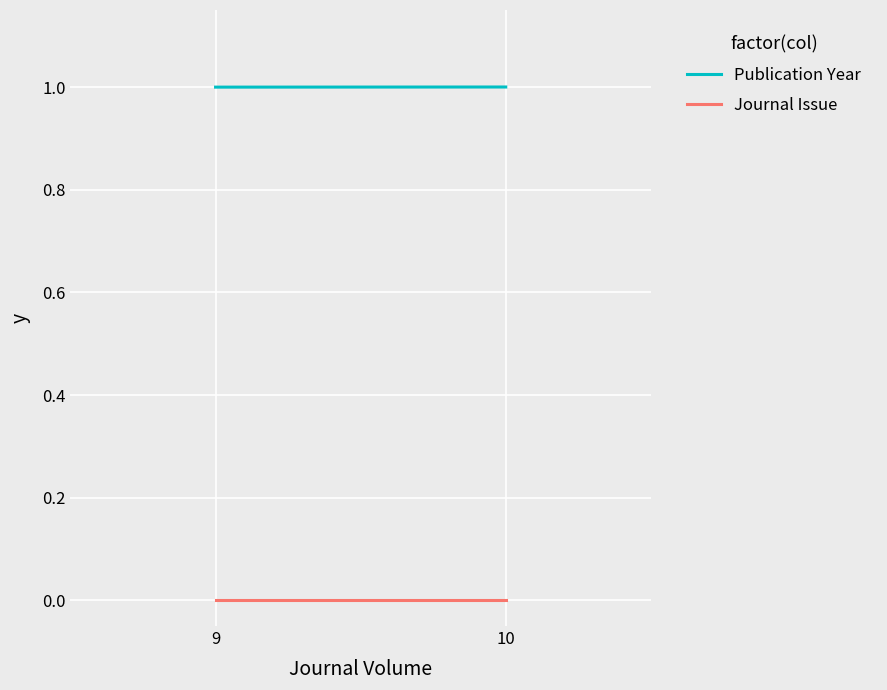

List the series in order of their overall mean, highest first.

Publication Year, Journal Issue